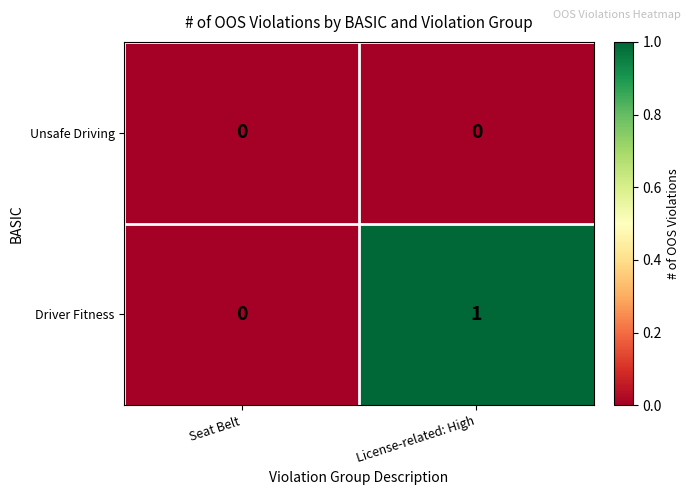

Count the number of categories in the chart.

2